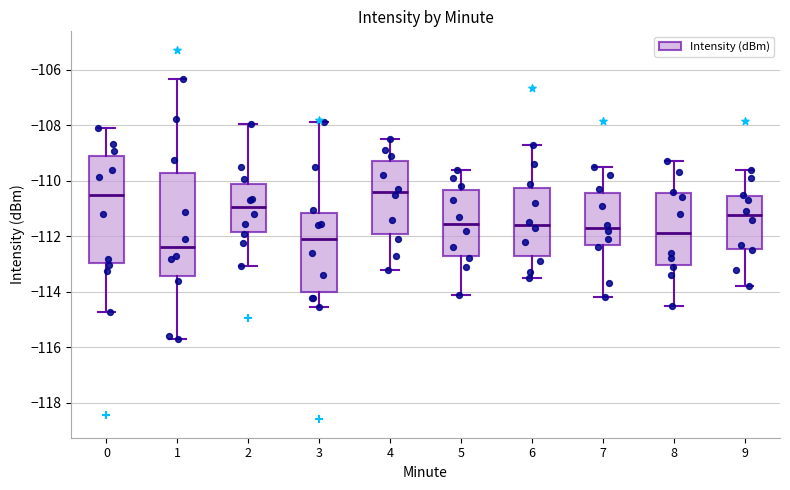

Reading left to right, read every box against the y-axis: the position of its median line, the range the box covers, and the ends of its whiskers. The values are not printed on the chart, so give them approximately, as read against the axis.

0: median -110.6, box -113.0 to -109.0, whiskers -114.8 to -108.0
1: median -112.4, box -113.4 to -109.8, whiskers -115.6 to -106.4
2: median -111.0, box -111.8 to -110.2, whiskers -113.0 to -108.0
3: median -112.2, box -114.0 to -111.2, whiskers -114.6 to -107.8
4: median -110.4, box -112.0 to -109.2, whiskers -113.2 to -108.4
5: median -111.6, box -112.6 to -110.4, whiskers -114.0 to -109.6
6: median -111.6, box -112.8 to -110.2, whiskers -113.4 to -108.6
7: median -111.6, box -112.4 to -110.4, whiskers -114.2 to -109.4
8: median -111.8, box -113.0 to -110.4, whiskers -114.4 to -109.2
9: median -111.2, box -112.4 to -110.6, whiskers -113.8 to -109.6